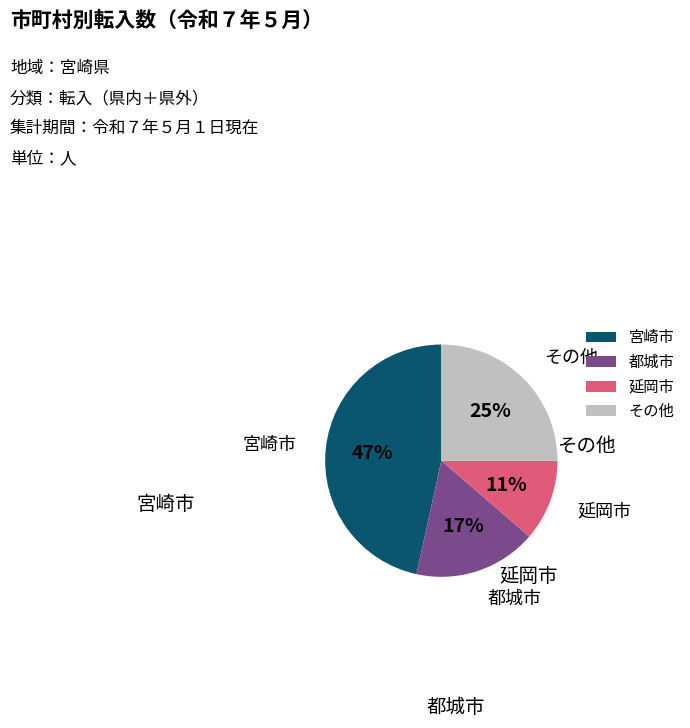

Between 宮崎市 and 都城市, which is larger?

宮崎市